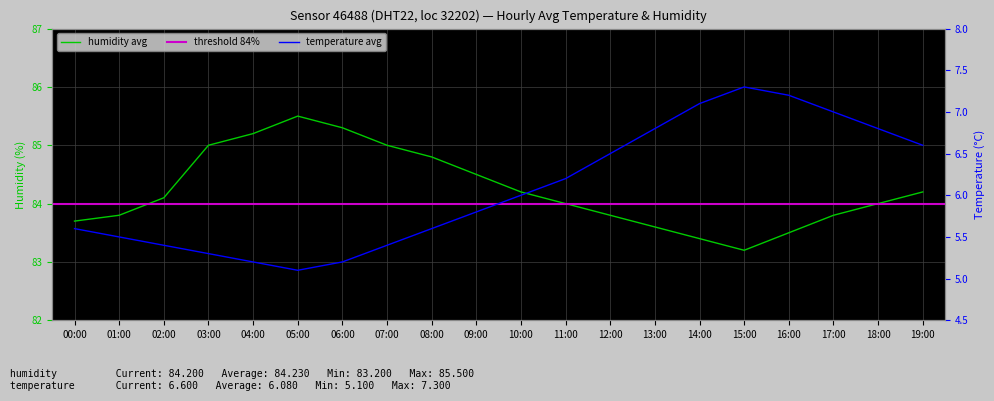

The humidity series shows 83.8 at 01:00. True or false?

True